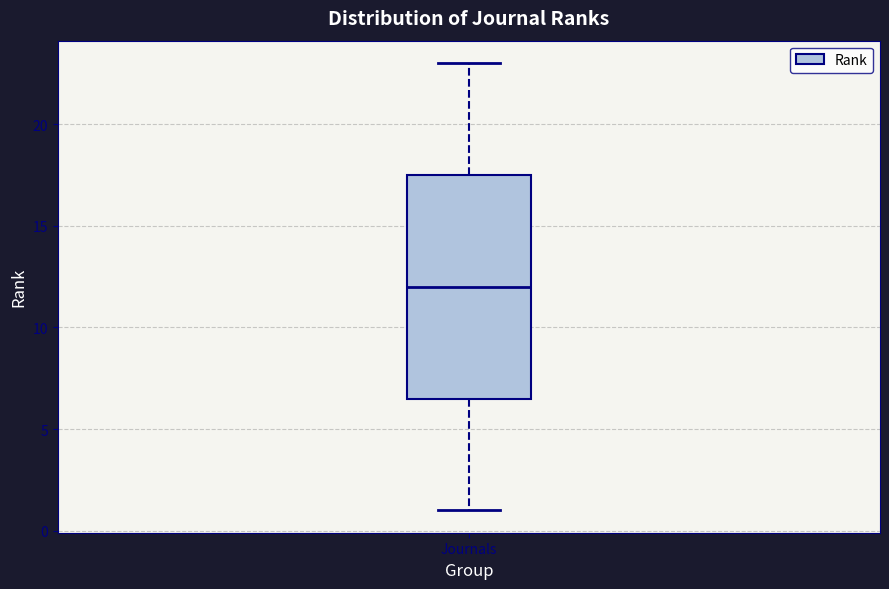

Read this box plot against the y-axis: the position of the median line, the range covered by the box, and the ends of both whiskers. The values are not printed on the chart, so give them approximately, as read against the axis.

median 12.0, box 6.5 to 17.5, whiskers 1.0 to 23.0